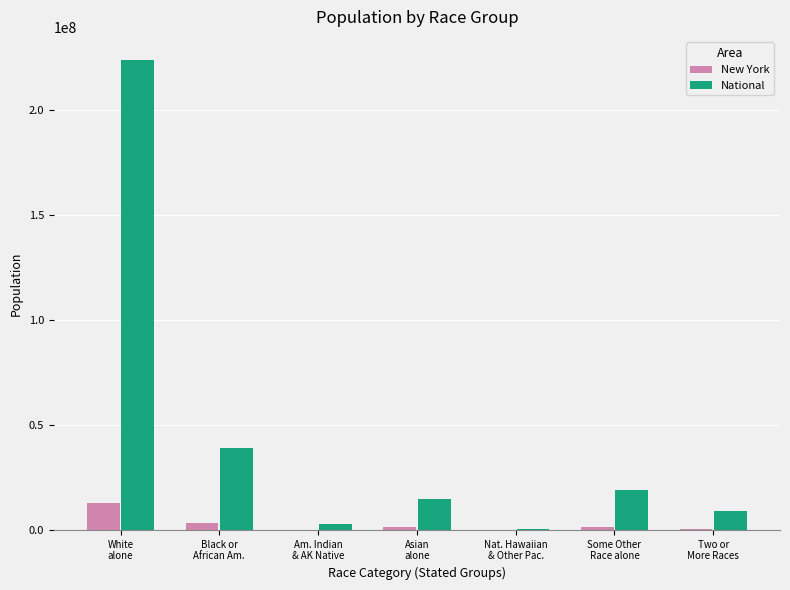

Which series has the largest total across all categories?

National